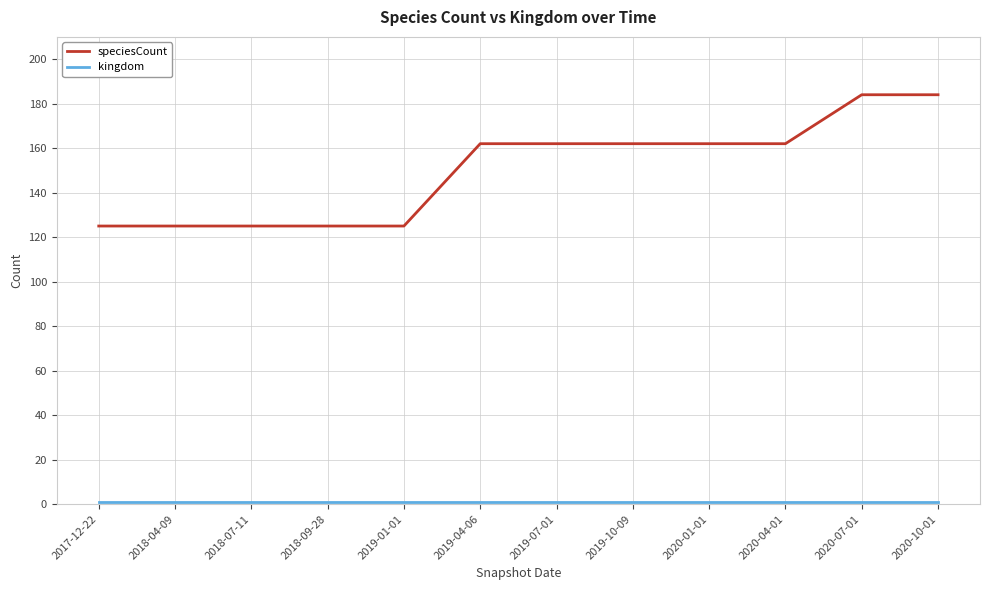

What is the greatest value displayed?

184